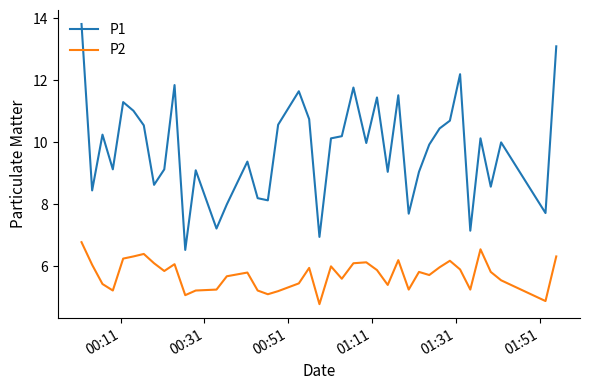

Rank the series by their average value, from lowest to highest.

P2, P1